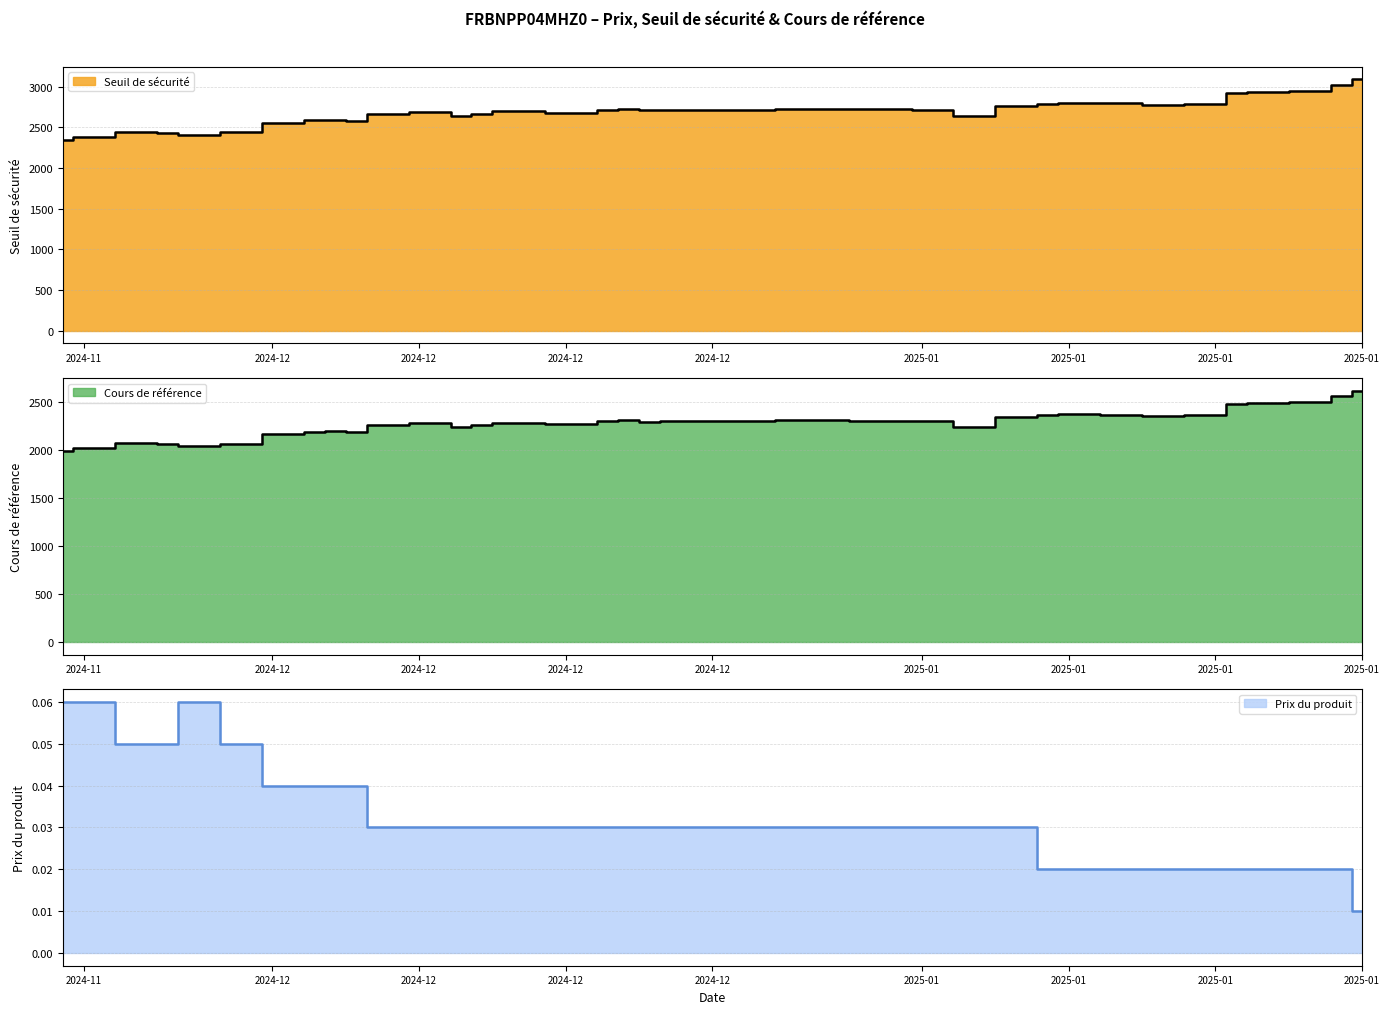

What are all the series names shown in the legend?

Seuil de sécurité, Cours de référence, Prix du produit